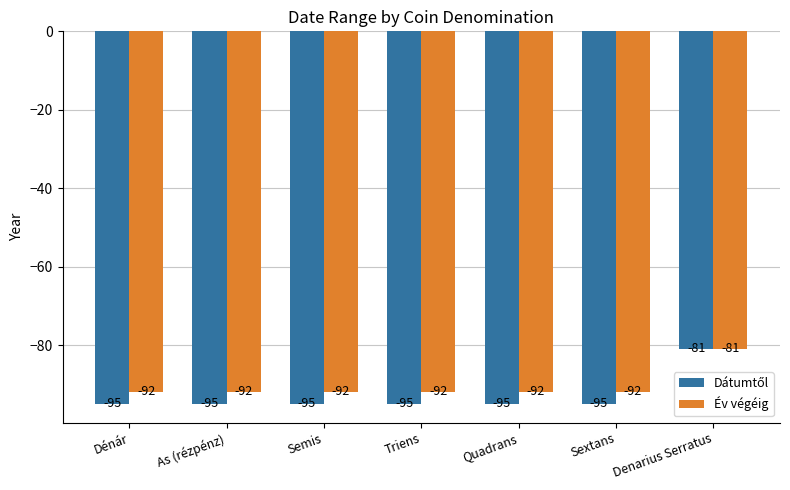

What is the greatest value displayed?

-81